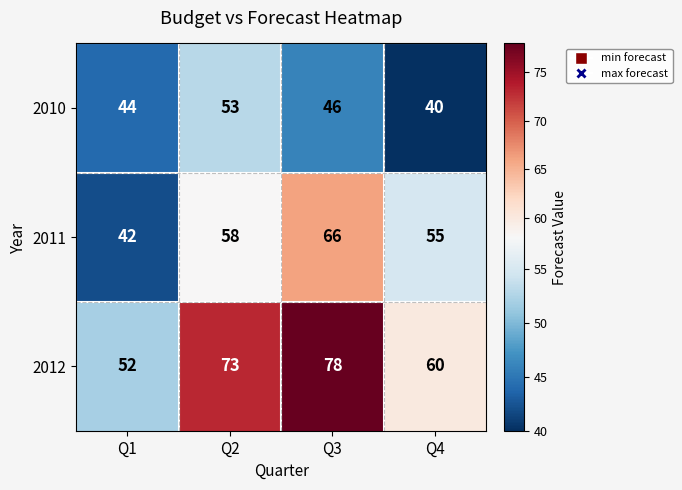

At which category is the sum across all series the highest?

Q3